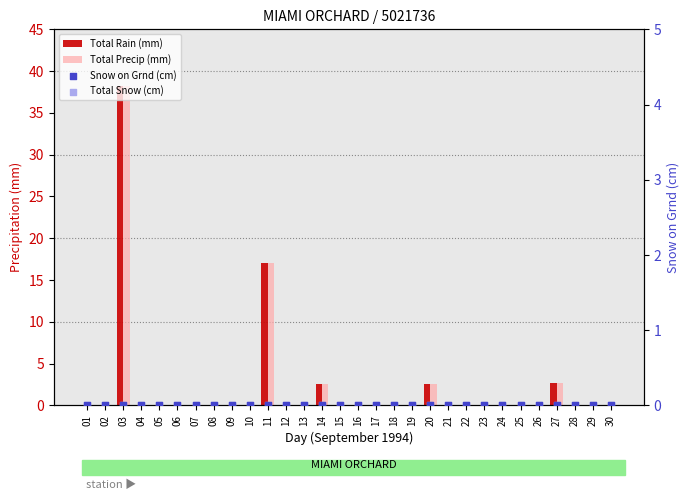

Which series has the largest total across all categories?

Total Rain (mm)